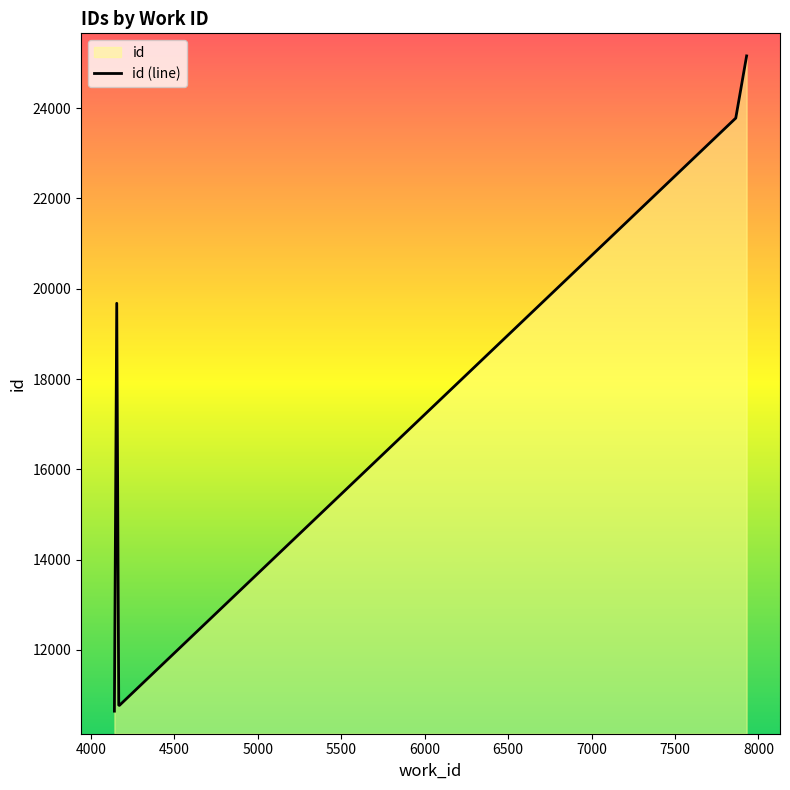

What is the maximum value shown in the chart?

25155